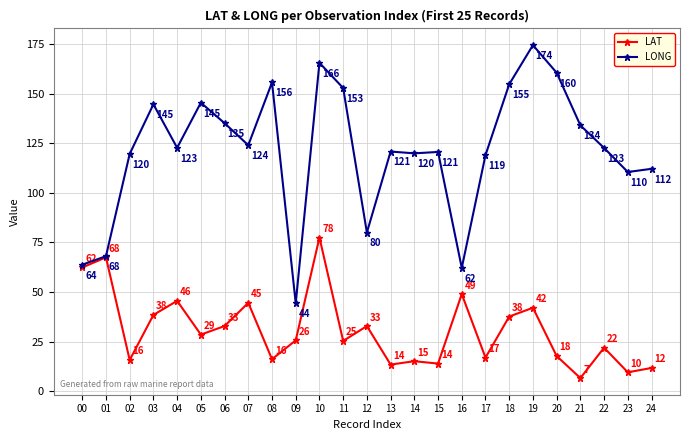

Is this an area chart (filled region under the line)?

No